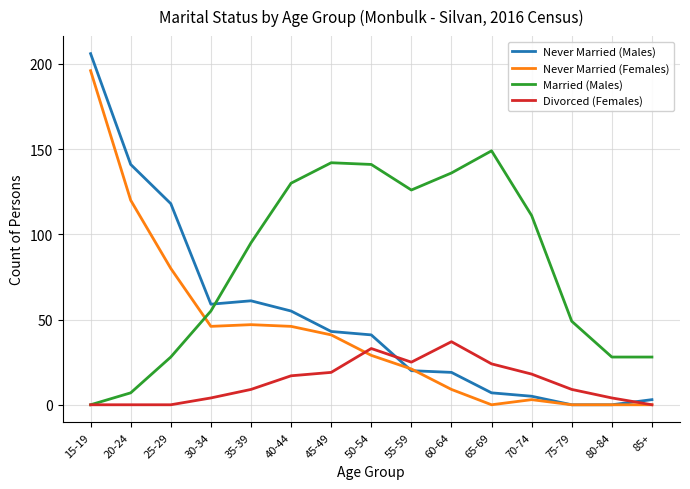

Is it true that Never Married (Males) equals 20 at 55-59?

True